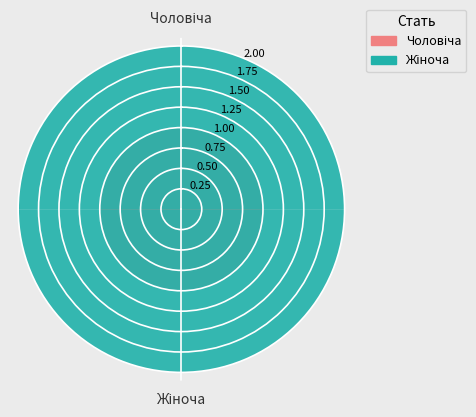

How many segments does this pie chart have?

2